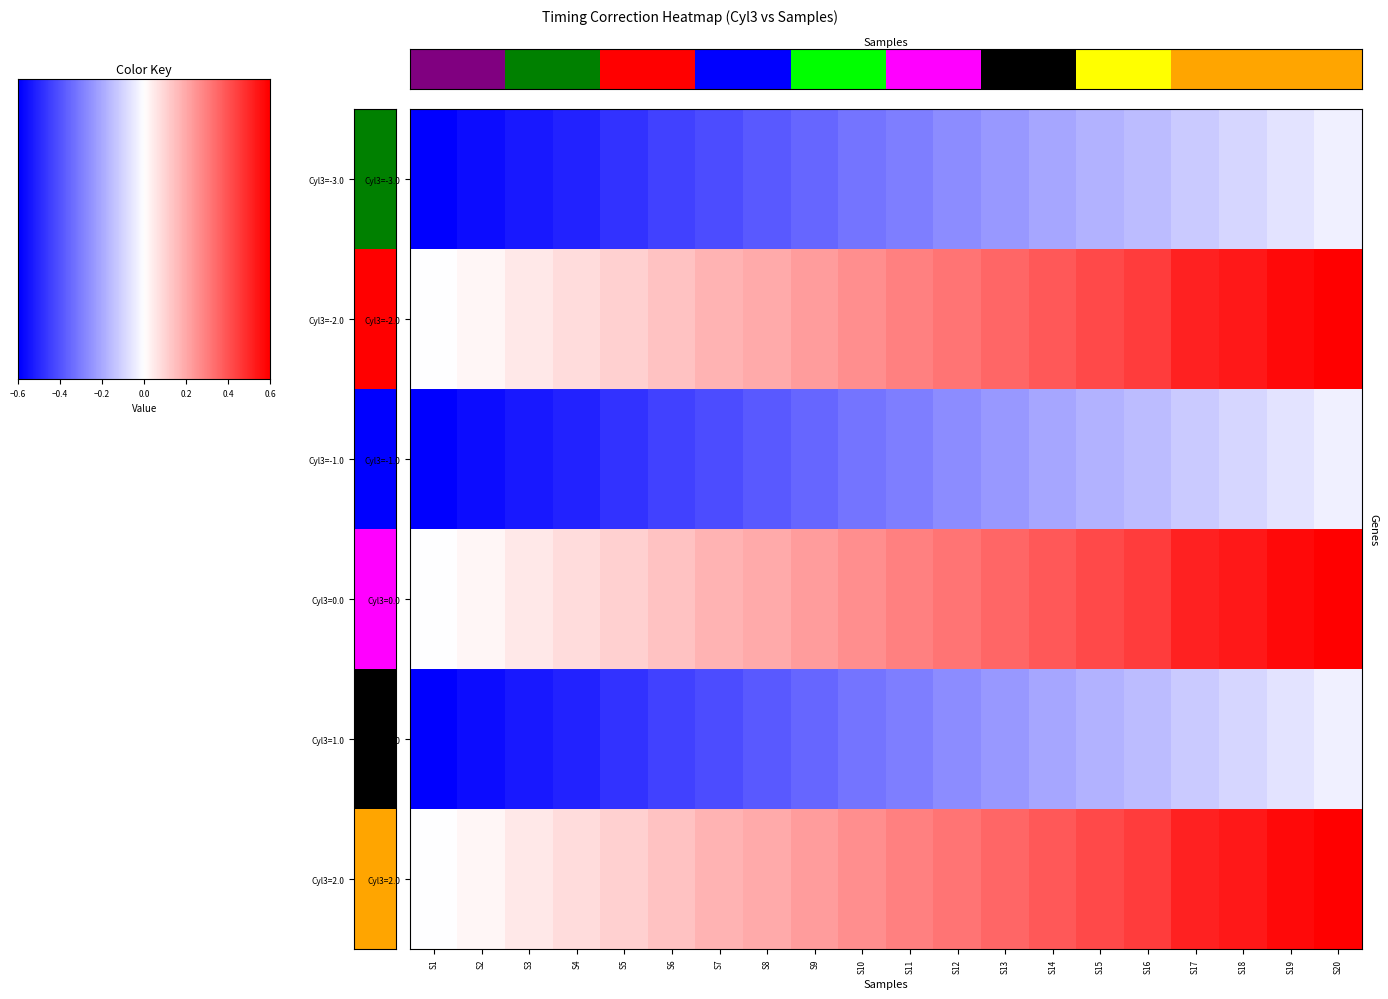

How many categories are shown in the chart?

20